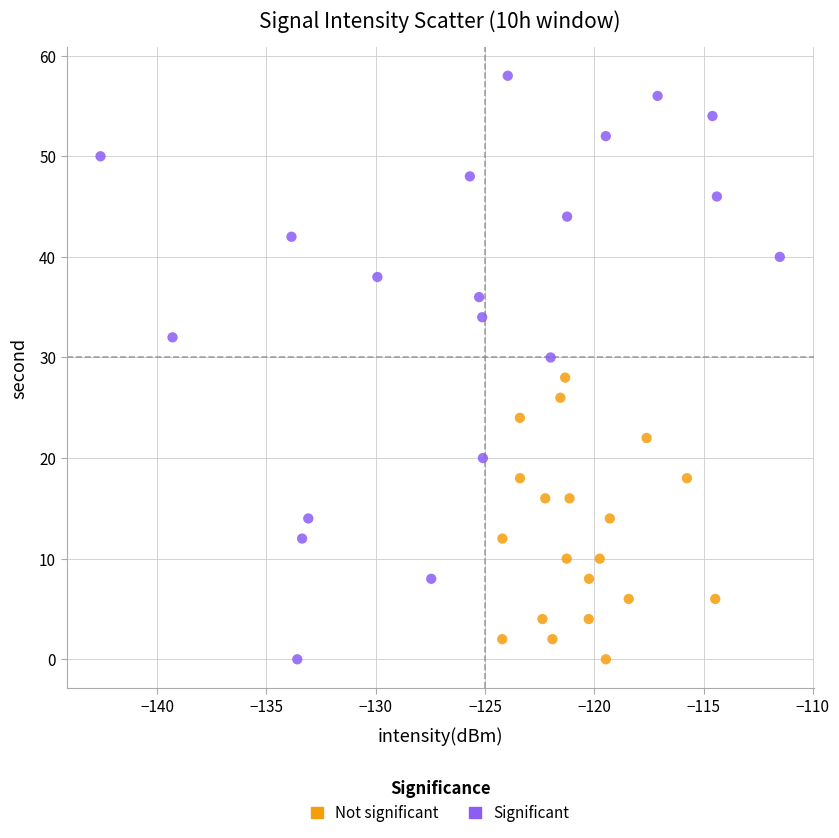

Which series has the widest spread of Y values?

Significant